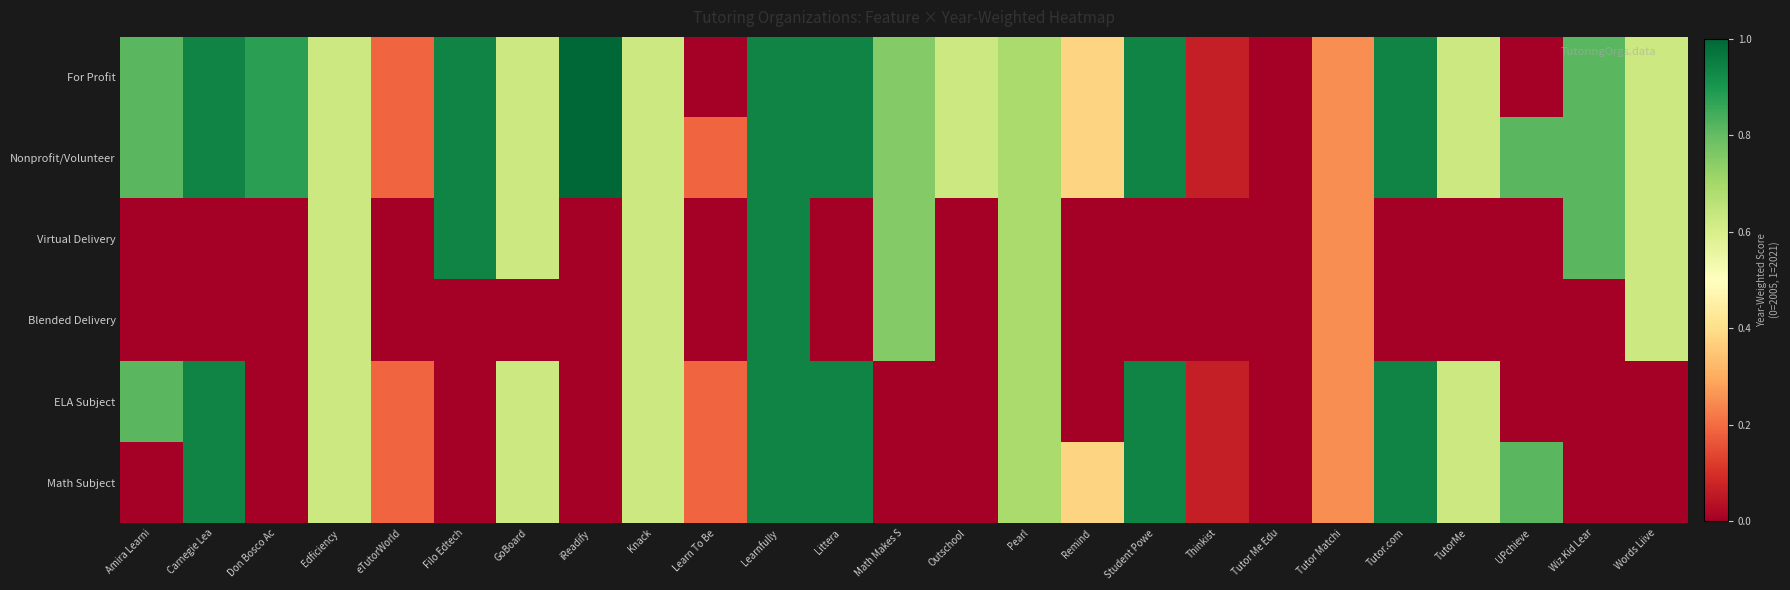

Reading right to left, extract all data points from this chart.

For Profit: Words Liive=0.6	Wiz Kid Lear=0.8	UPchieve=0.0	TutorMe=0.6	Tutor.com=0.9	Tutor Matchi=0.2	Tutor Me Edu=0.0	Thinkist=0.1	Student Powe=0.9	Remind=0.4	Pearl=0.7	Outschool=0.6	Math Makes S=0.8	Littera=0.9	Learnfully=0.9	Learn To Be=0.0	Knack=0.6	iReadify=1.0	GoBoard=0.6	Filo Edtech=0.9	eTutorWorld=0.2	Edficiency=0.6	Don Bosco Ac=0.9	Carnegie Lea=0.9	Amira Learni=0.8
Nonprofit/Volunteer: Words Liive=0.6	Wiz Kid Lear=0.8	UPchieve=0.8	TutorMe=0.6	Tutor.com=0.9	Tutor Matchi=0.2	Tutor Me Edu=0.0	Thinkist=0.1	Student Powe=0.9	Remind=0.4	Pearl=0.7	Outschool=0.6	Math Makes S=0.8	Littera=0.9	Learnfully=0.9	Learn To Be=0.2	Knack=0.6	iReadify=1.0	GoBoard=0.6	Filo Edtech=0.9	eTutorWorld=0.2	Edficiency=0.6	Don Bosco Ac=0.9	Carnegie Lea=0.9	Amira Learni=0.8
Virtual Delivery: Words Liive=0.6	Wiz Kid Lear=0.8	UPchieve=0.0	TutorMe=0.0	Tutor.com=0.0	Tutor Matchi=0.2	Tutor Me Edu=0.0	Thinkist=0.0	Student Powe=0.0	Remind=0.0	Pearl=0.7	Outschool=0.0	Math Makes S=0.8	Littera=0.0	Learnfully=0.9	Learn To Be=0.0	Knack=0.6	iReadify=0.0	GoBoard=0.6	Filo Edtech=0.9	eTutorWorld=0.0	Edficiency=0.6	Don Bosco Ac=0.0	Carnegie Lea=0.0	Amira Learni=0.0
Blended Delivery: Words Liive=0.6	Wiz Kid Lear=0.0	UPchieve=0.0	TutorMe=0.0	Tutor.com=0.0	Tutor Matchi=0.2	Tutor Me Edu=0.0	Thinkist=0.0	Student Powe=0.0	Remind=0.0	Pearl=0.7	Outschool=0.0	Math Makes S=0.8	Littera=0.0	Learnfully=0.9	Learn To Be=0.0	Knack=0.6	iReadify=0.0	GoBoard=0.0	Filo Edtech=0.0	eTutorWorld=0.0	Edficiency=0.6	Don Bosco Ac=0.0	Carnegie Lea=0.0	Amira Learni=0.0
ELA Subject: Words Liive=0.0	Wiz Kid Lear=0.0	UPchieve=0.0	TutorMe=0.6	Tutor.com=0.9	Tutor Matchi=0.2	Tutor Me Edu=0.0	Thinkist=0.1	Student Powe=0.9	Remind=0.0	Pearl=0.7	Outschool=0.0	Math Makes S=0.0	Littera=0.9	Learnfully=0.9	Learn To Be=0.2	Knack=0.6	iReadify=0.0	GoBoard=0.6	Filo Edtech=0.0	eTutorWorld=0.2	Edficiency=0.6	Don Bosco Ac=0.0	Carnegie Lea=0.9	Amira Learni=0.8
Math Subject: Words Liive=0.0	Wiz Kid Lear=0.0	UPchieve=0.8	TutorMe=0.6	Tutor.com=0.9	Tutor Matchi=0.2	Tutor Me Edu=0.0	Thinkist=0.1	Student Powe=0.9	Remind=0.4	Pearl=0.7	Outschool=0.0	Math Makes S=0.0	Littera=0.9	Learnfully=0.9	Learn To Be=0.2	Knack=0.6	iReadify=0.0	GoBoard=0.6	Filo Edtech=0.0	eTutorWorld=0.2	Edficiency=0.6	Don Bosco Ac=0.0	Carnegie Lea=0.9	Amira Learni=0.0